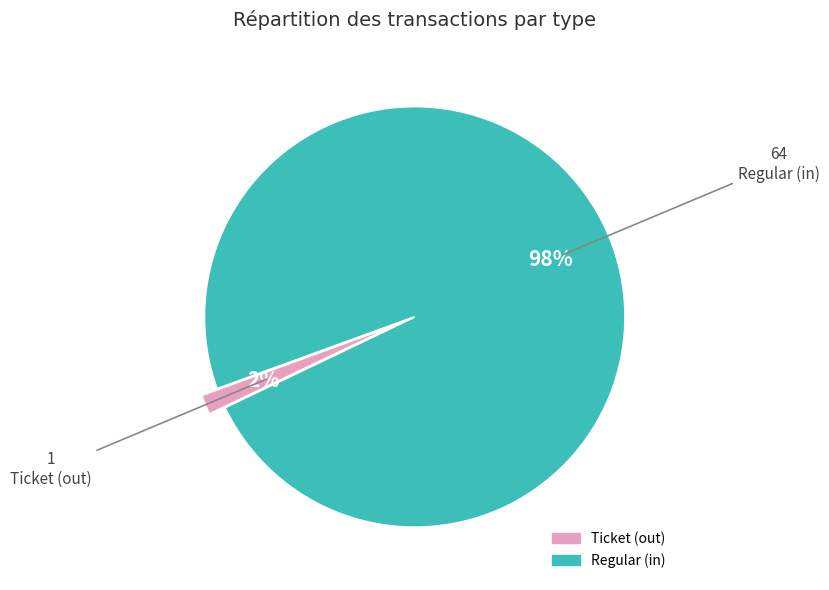

What is the largest slice in the pie chart?

Regular